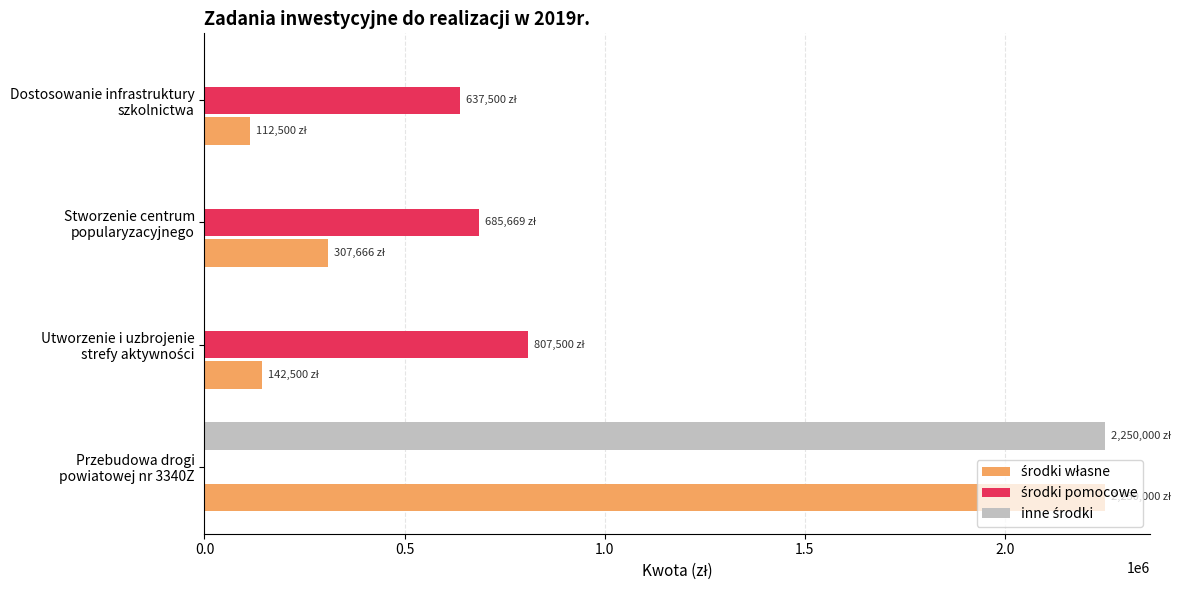

How many categories are shown in the chart?

4